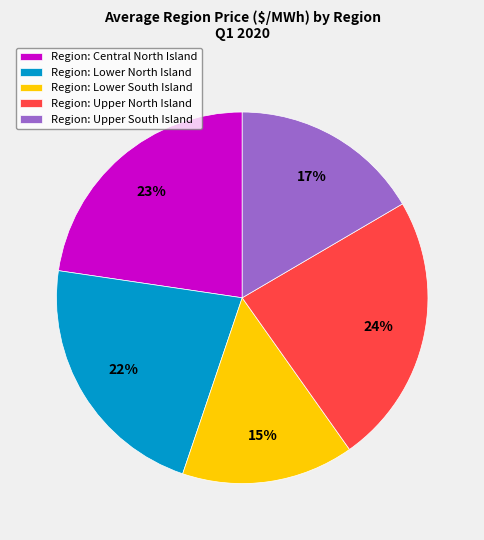

Rank the categories by value from highest to lowest.

Region: Upper North Island, Region: Central North Island, Region: Lower North Island, Region: Upper South Island, Region: Lower South Island